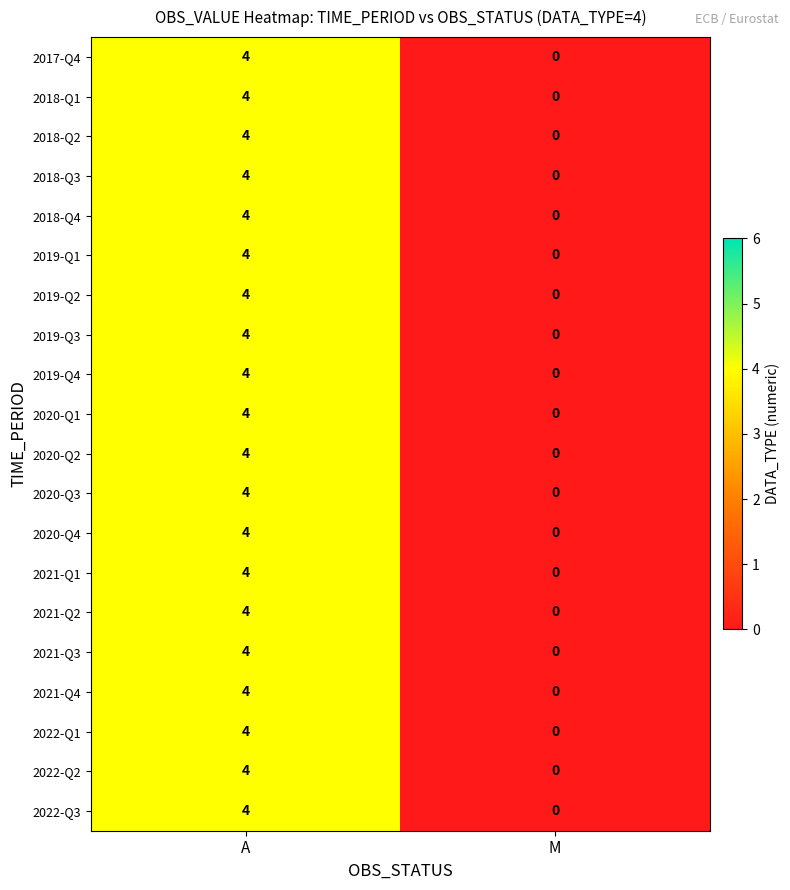

At which label does 2022-Q3 reach its minimum?

M